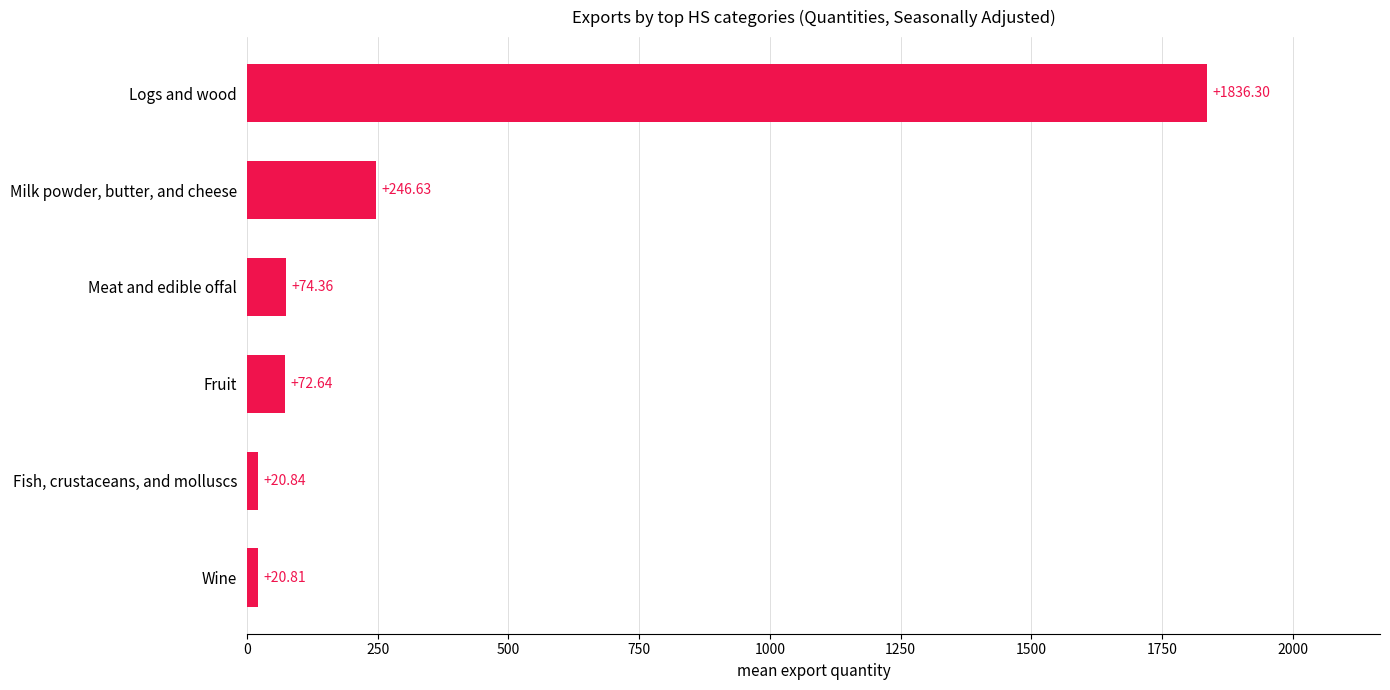

Which has a higher value, Milk powder, butter, and cheese or Logs and wood?

Logs and wood